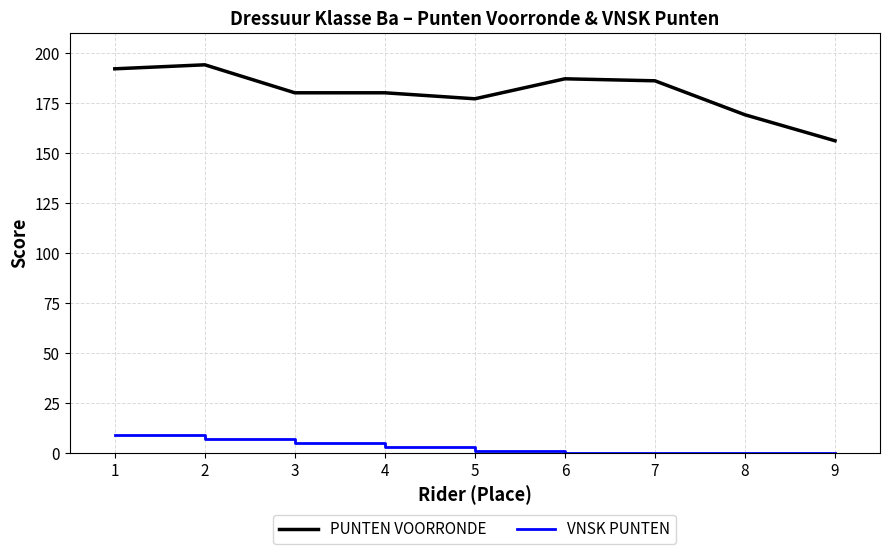

At how many categories does at least one series exceed 171?

7